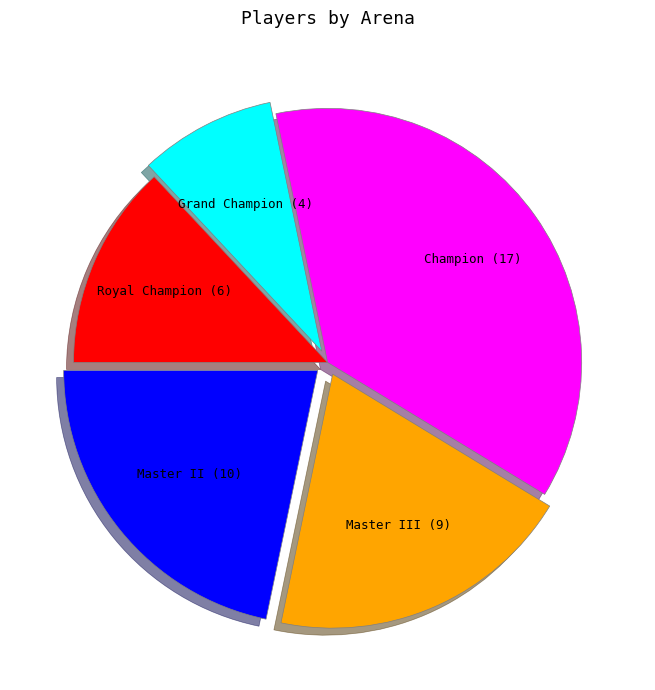

True or false: Grand Champion accounts for 1% of the total.

False